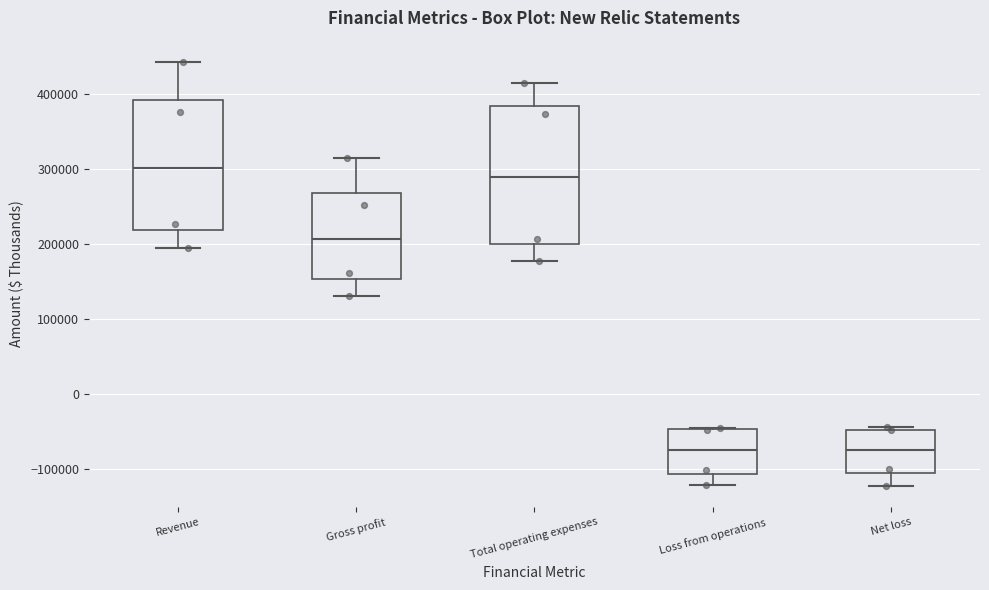

Which box's median line is the highest?

Revenue